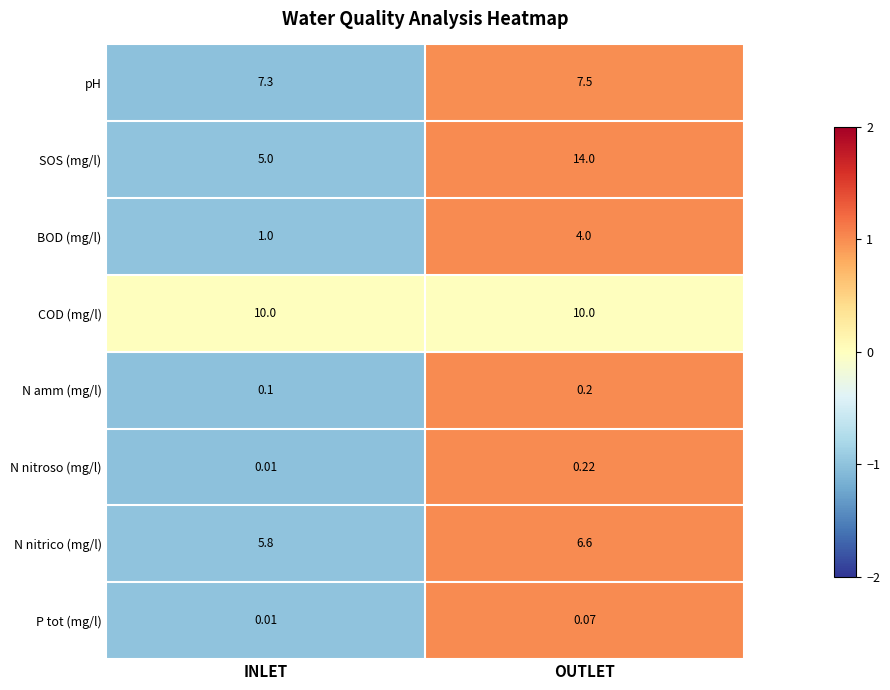

What is the total value across all series at INLET?

29.2